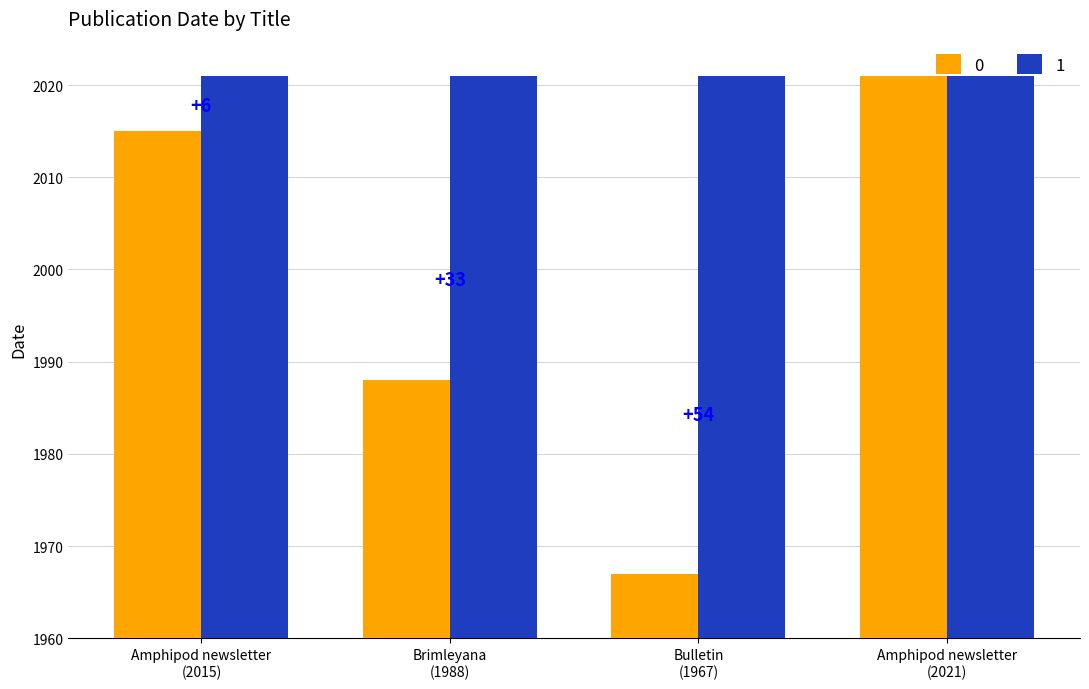

Which category has the highest value across all series?

Amphipod newsletter
(2021)